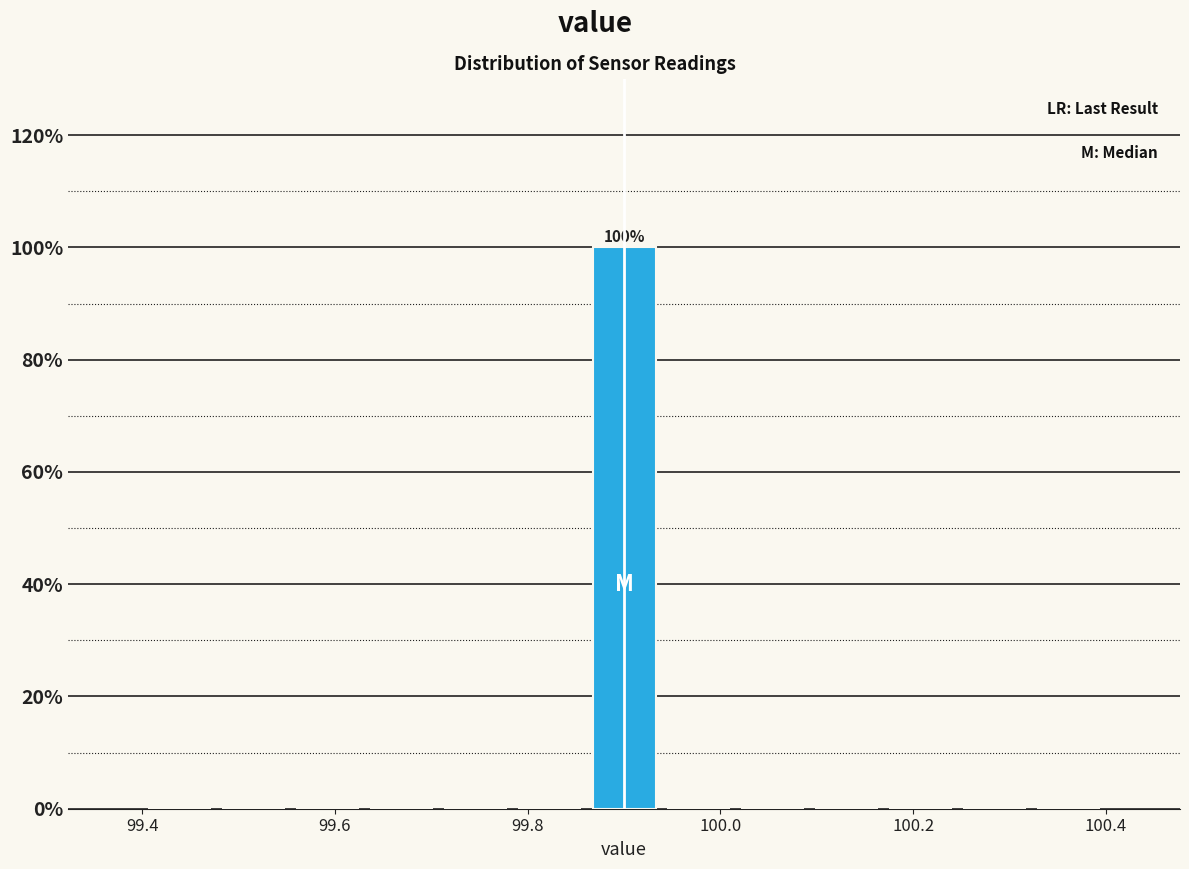

Around what value on the x-axis is the tallest bar? Give the approximate position of its centre, as read against the axis.

99.90